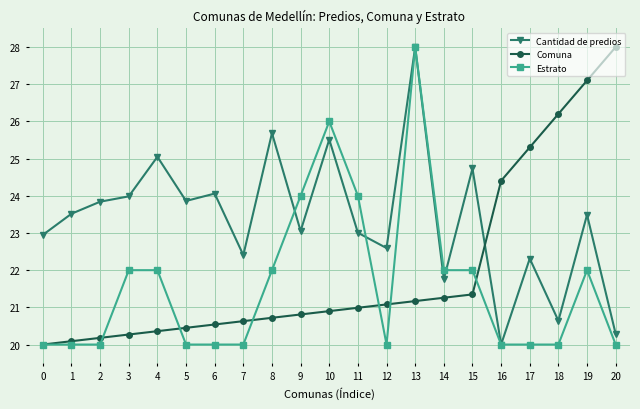

What is the difference between the highest and lowest values at 17?

5.3